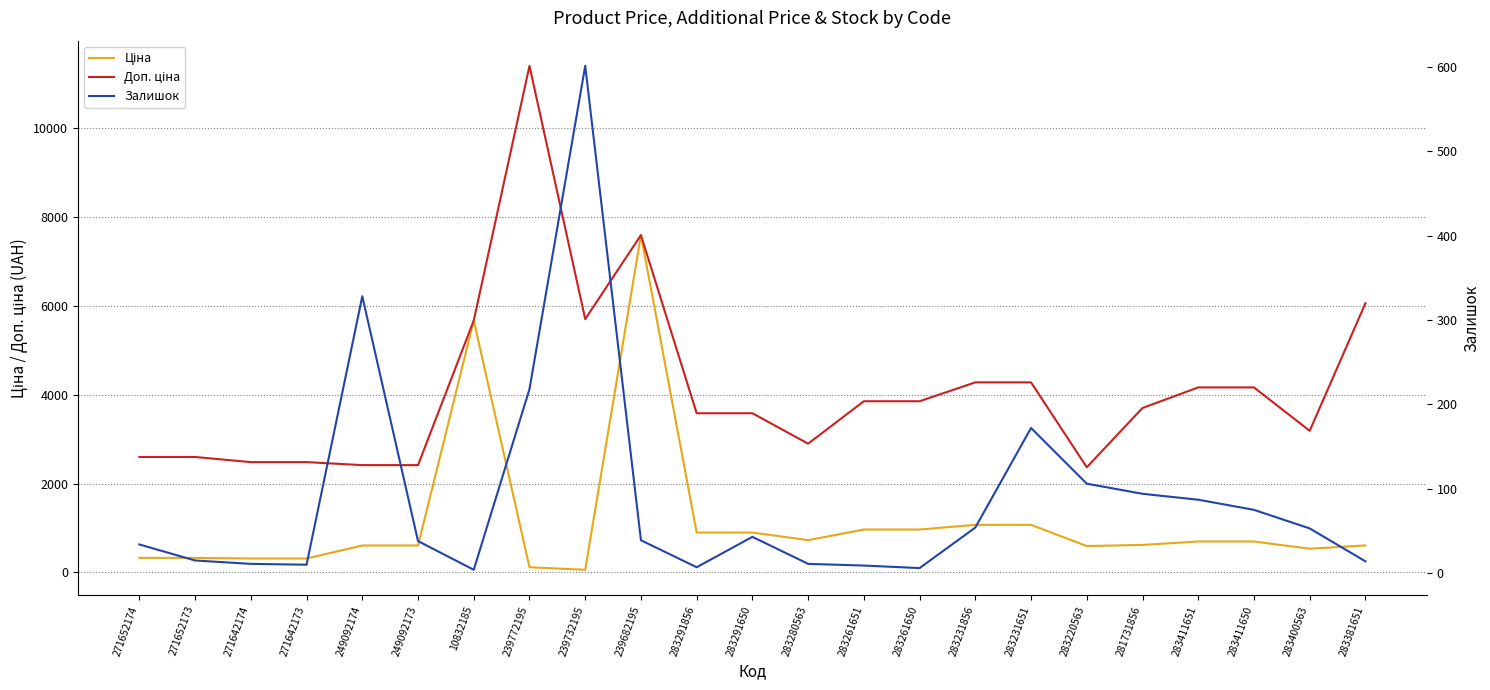

At how many categories does at least one series exceed 7701?

1